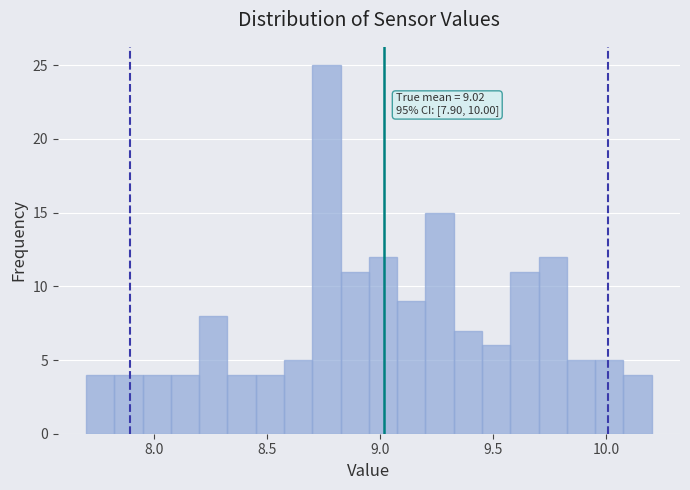

Around what value on the x-axis is the tallest bar? Give the approximate position of its centre, as read against the axis.

8.75